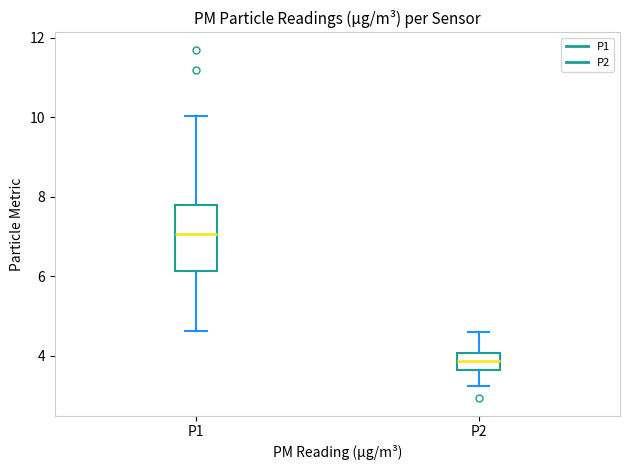

Where is the lower edge of the box for P2 on the y-axis? The values are not printed on the chart, so give them approximately, as read against the axis.

3.6